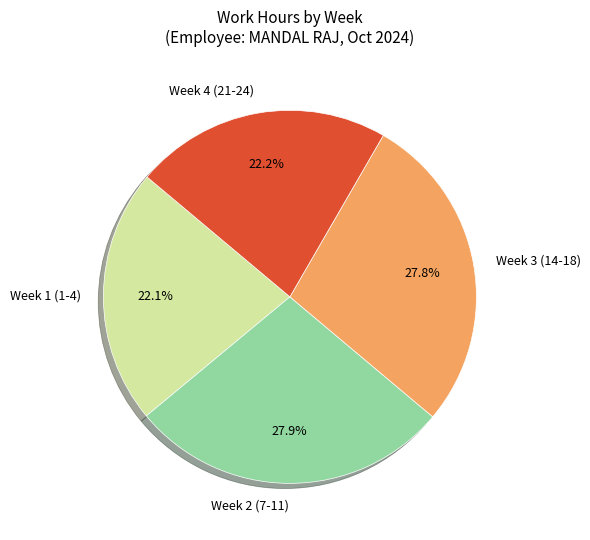

What percentage is NOT represented by Week 4 (21-24)?

77.8%